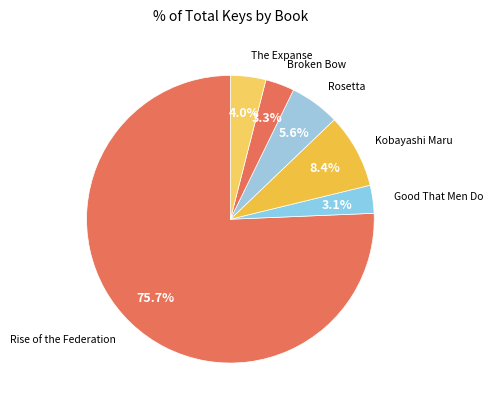

Which category has the biggest portion of the pie?

Rise of the Federation